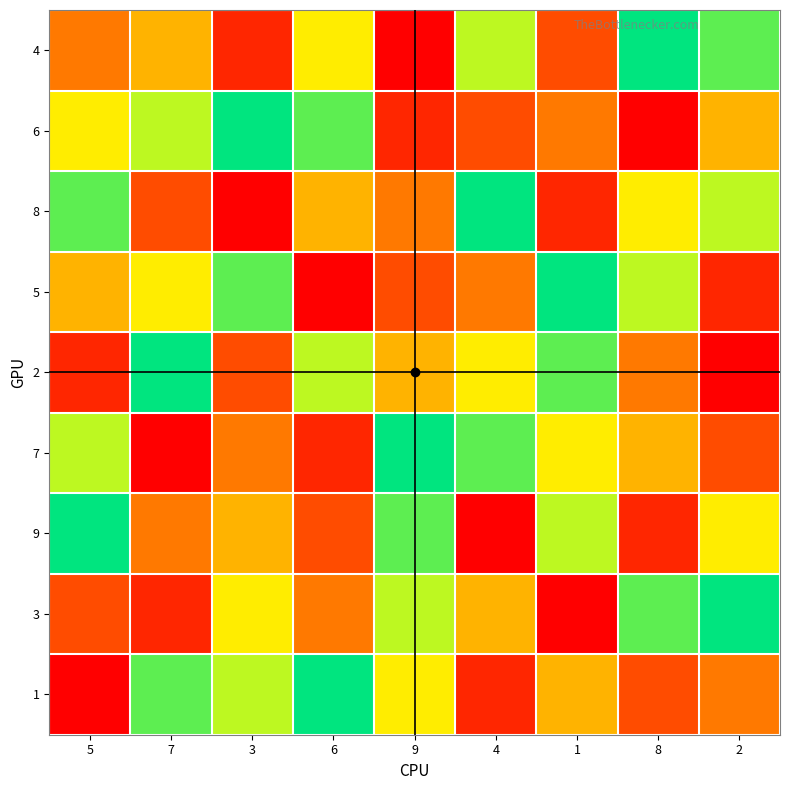

At 6, list the series in order from smallest to largest.

5, 7, 9, 3, 8, 4, 2, 6, 1